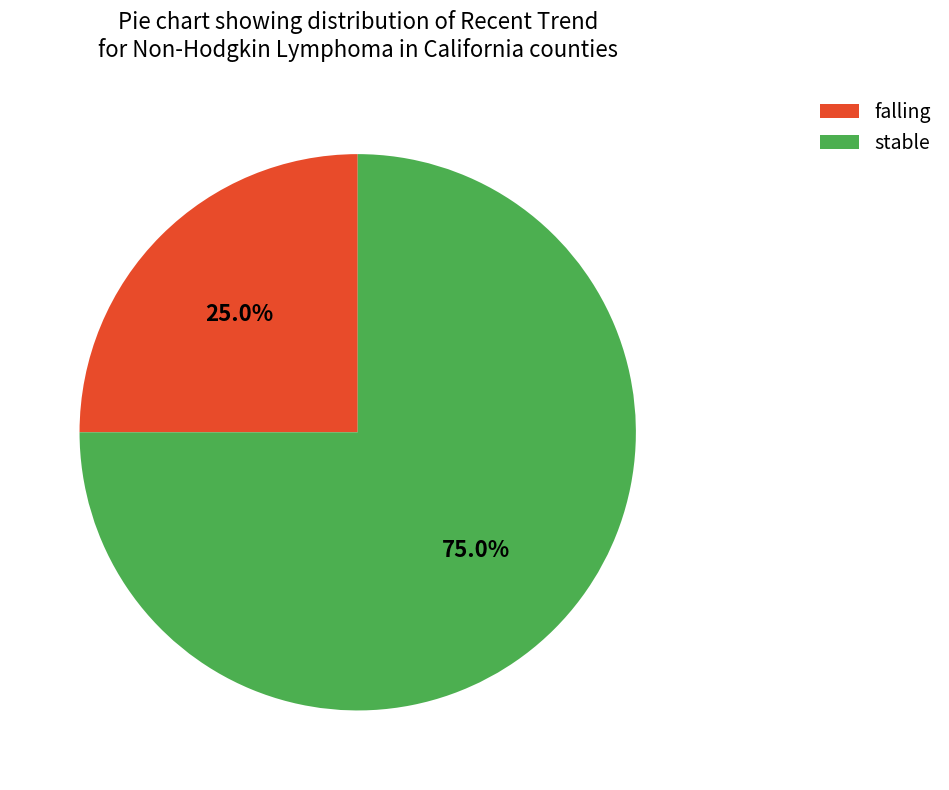

How many segments does this pie chart have?

2